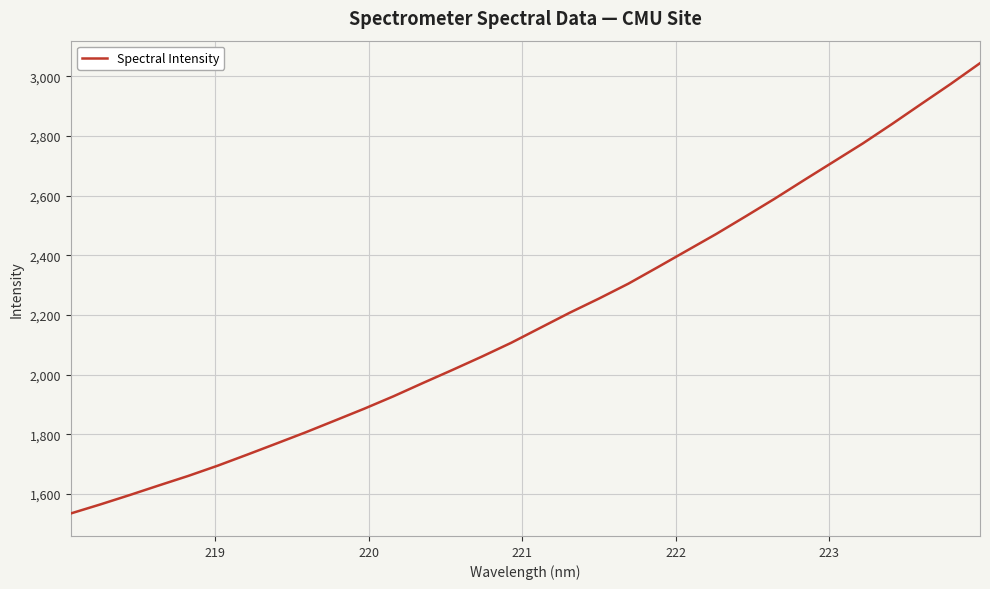

What is the smallest value displayed?

1534.1